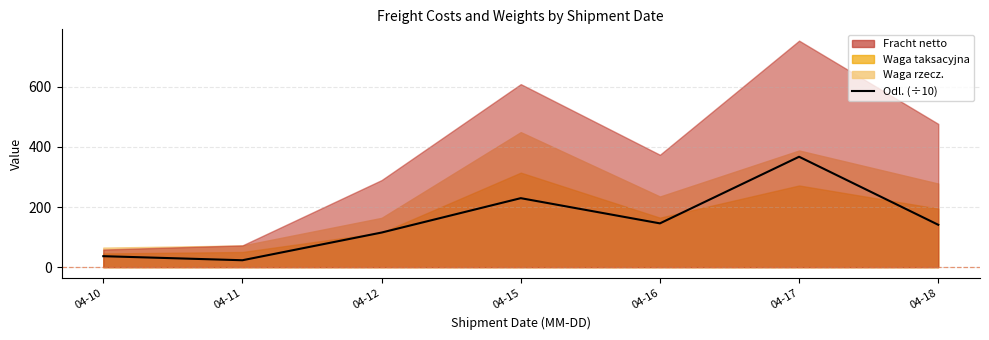

True or false: the data shows 367.1 at 04-17.

True